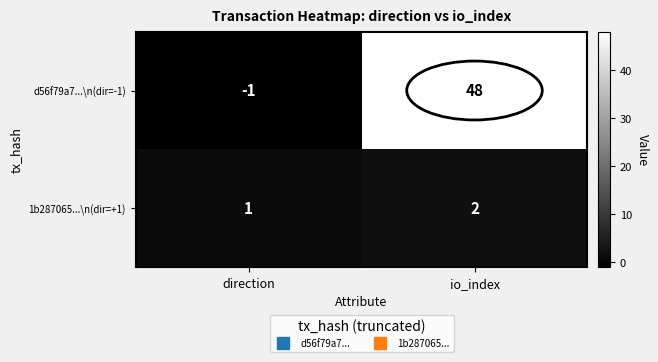

The 1b287065...\n(dir=+1) series shows 1 at direction. True or false?

True